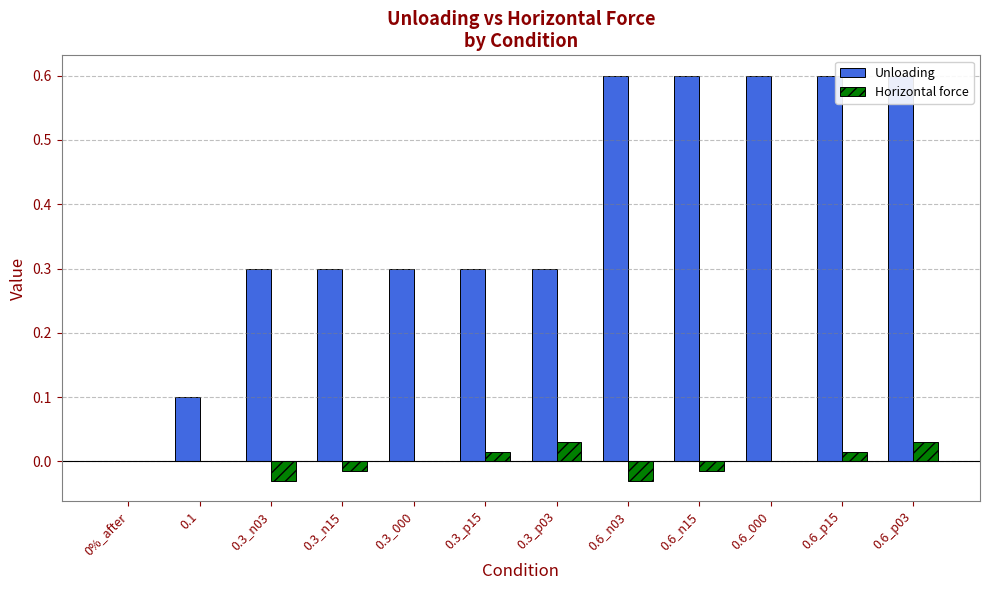

Which series has the widest spread of values?

Unloading